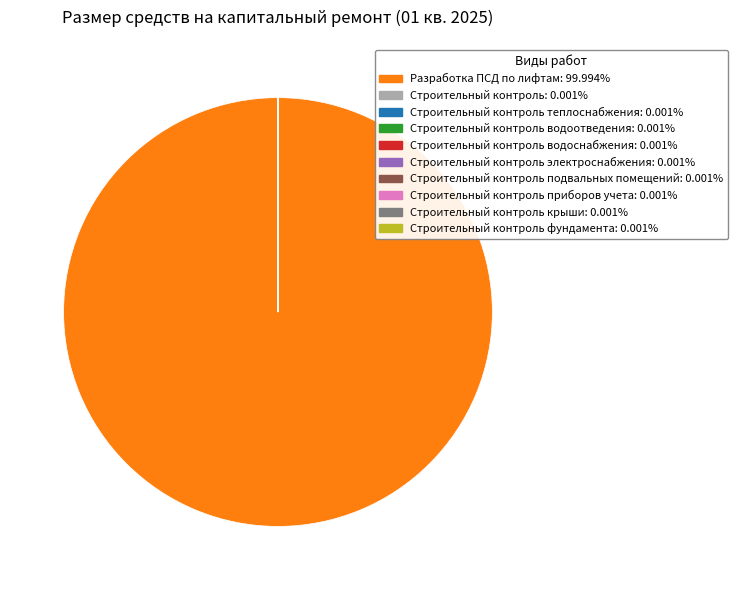

Does any single category account for the majority?

Yes